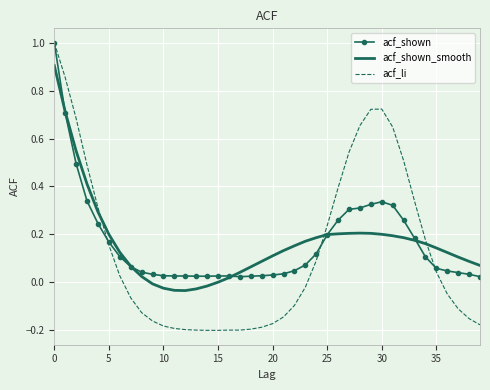

What is the highest value of the acf_li series?

1.0